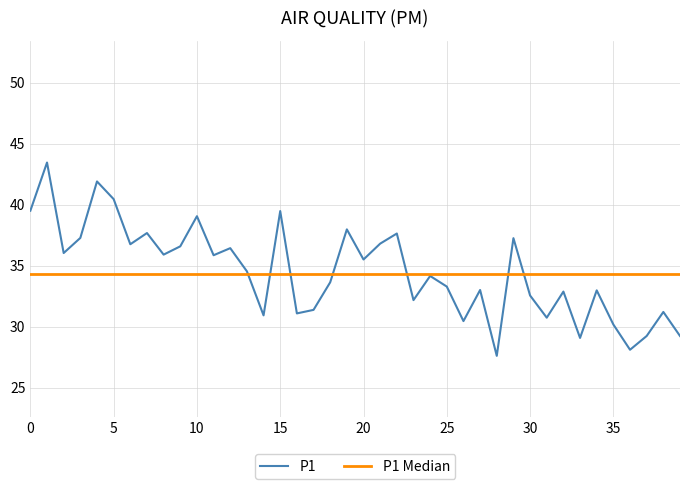

Which label corresponds to the smallest value in the chart?

28